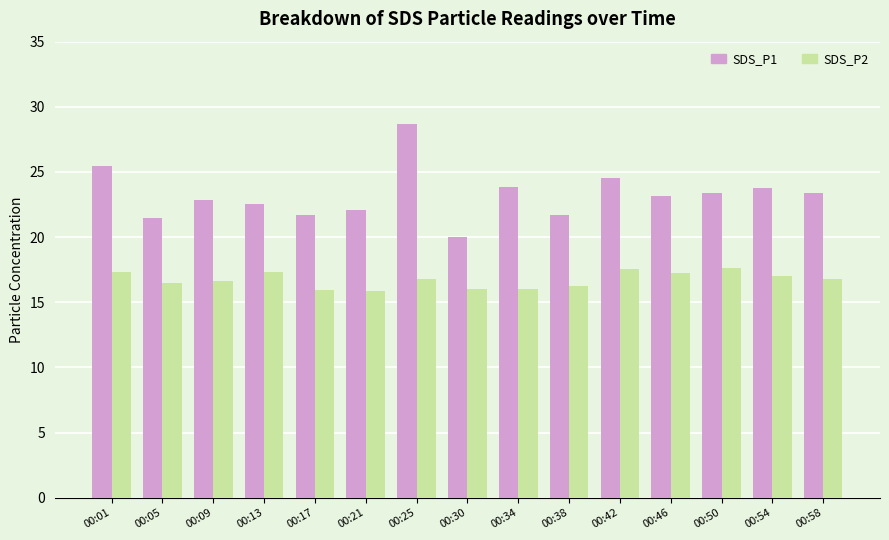

Which series changed the most between 00:01 and 00:25?

SDS_P1